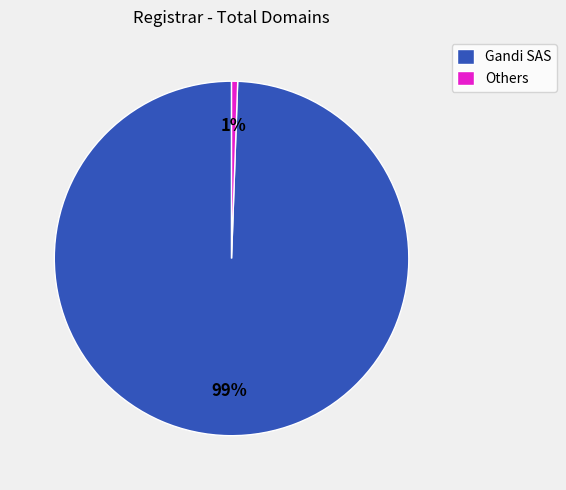

Rank the categories by value from lowest to highest.

Others, Gandi SAS